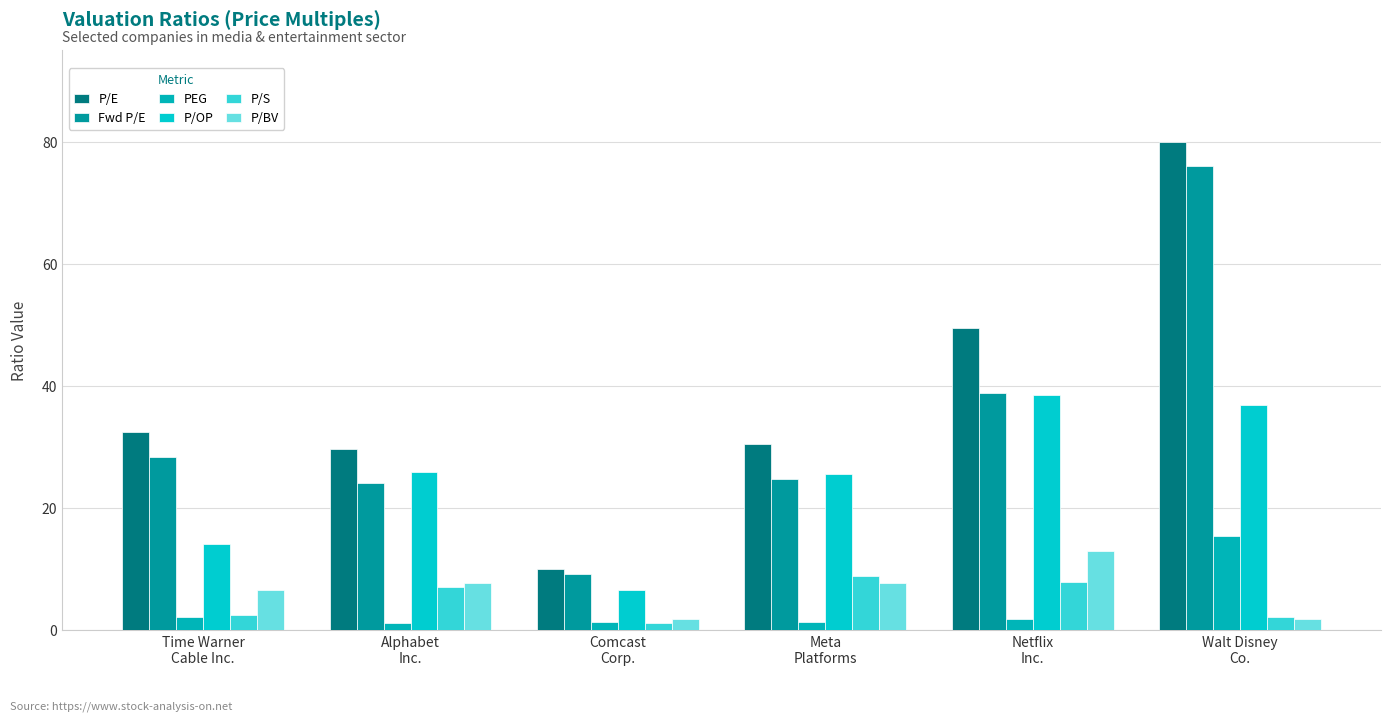

What position from the right is Netflix
Inc.?

2